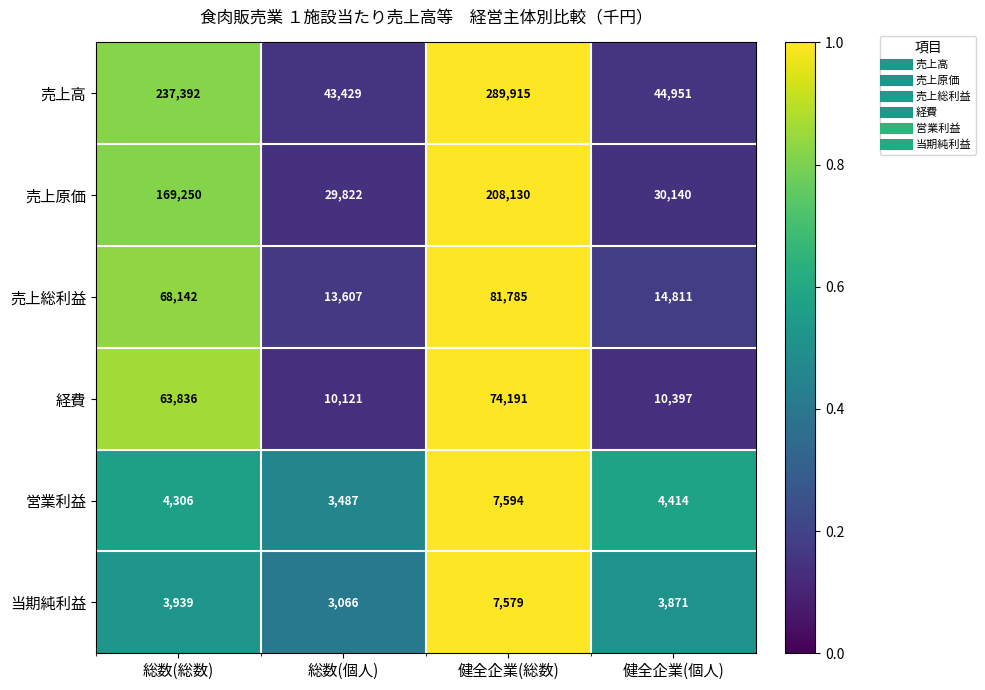

Rank the series at 健全企業(個人) from highest to lowest value.

売上高, 売上原価, 売上総利益, 経費, 営業利益, 当期純利益